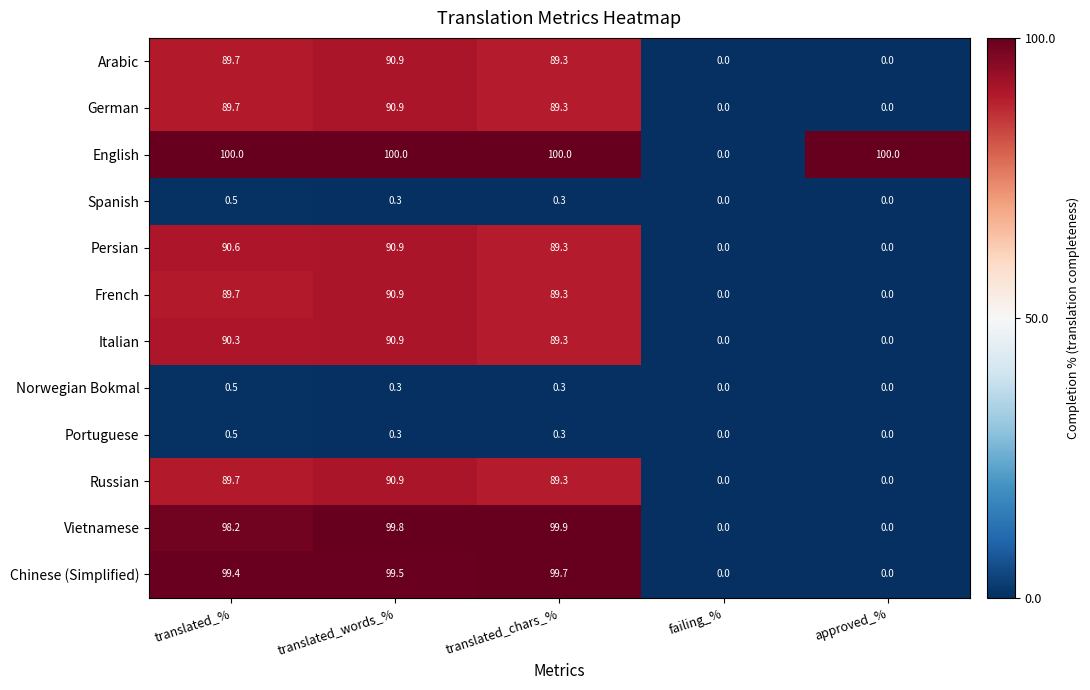

The Russian series shows 129.2 at translated_chars_%. True or false?

False